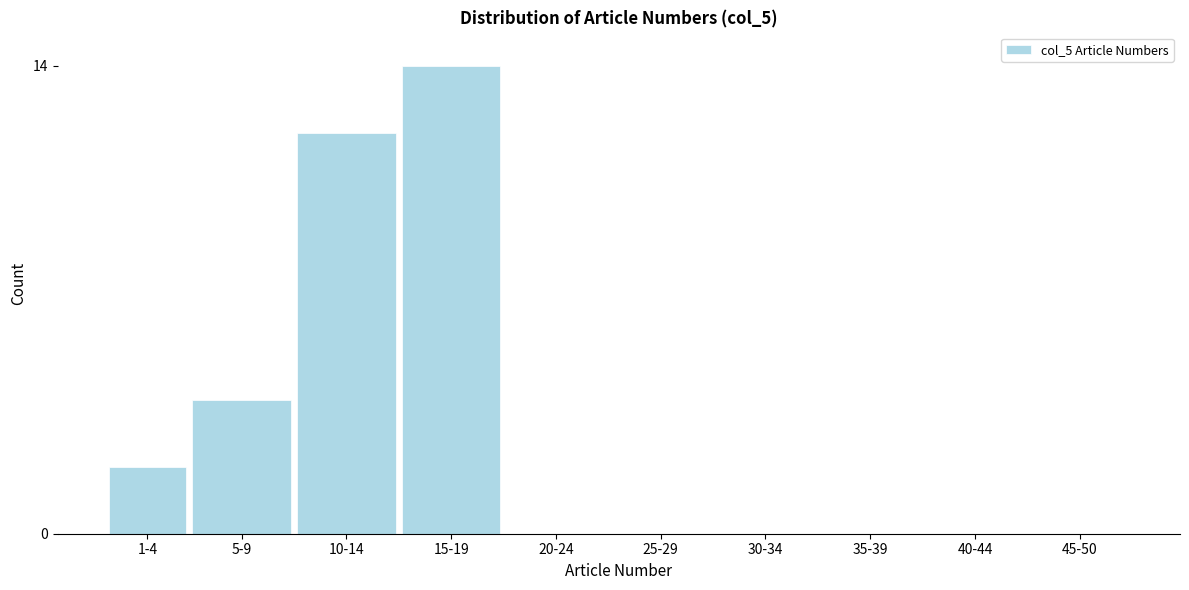

Reading left to right, what are all the values shown in this chart?

1-4=2	5-9=4	10-14=12	15-19=14	20-24=0	25-29=0	30-34=0	35-39=0	40-44=0	45-50=0